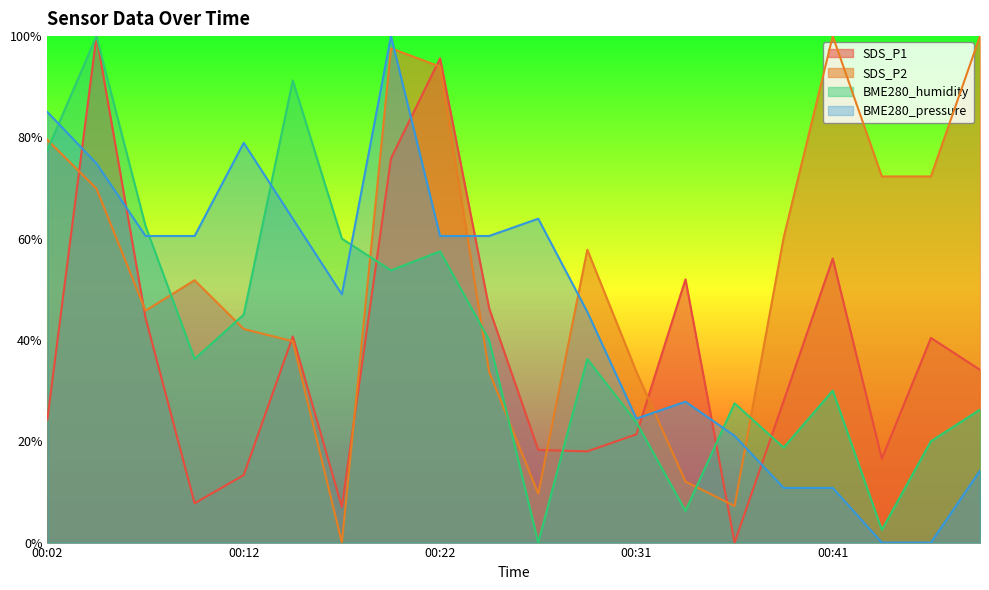

At which category does the chart reach its peak across all series?

00:19